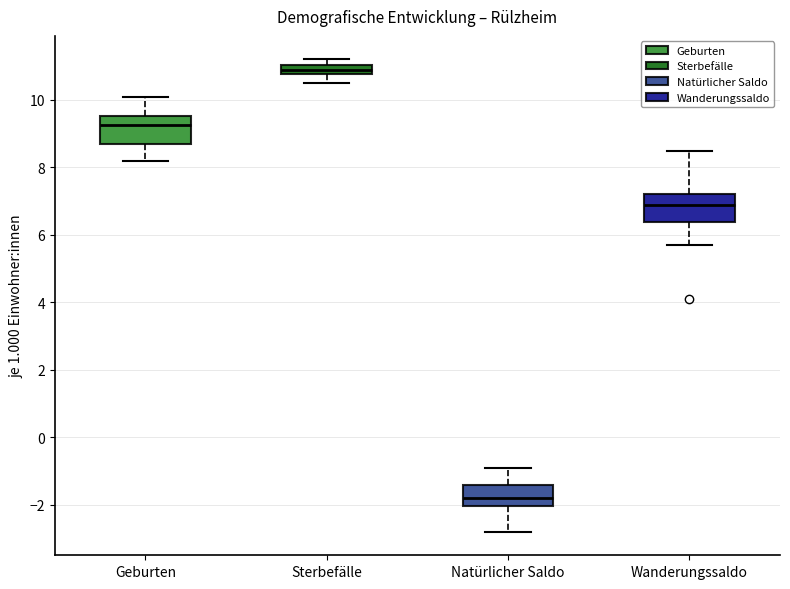

Where does the median line of the box for Natürlicher Saldo sit on the y-axis? The values are not printed on the chart, so give them approximately, as read against the axis.

-1.8